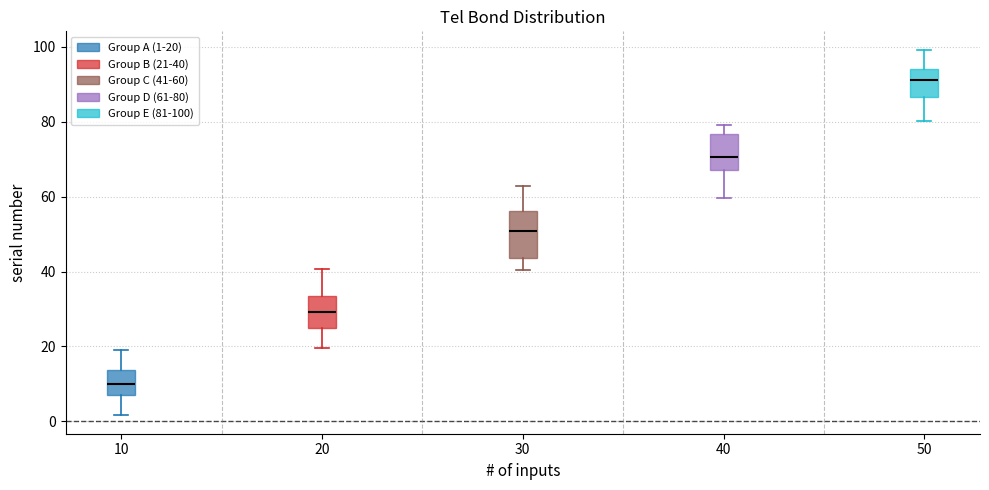

Reading left to right, transcribe this box plot: for each box, give where its median line is, the range the box spans, and where its two whiskers end, as read against the y-axis. The values are not printed on the chart, so give them approximately, as read against the axis.

10: median 10, box 8 to 14, whiskers 2 to 18
20: median 30, box 24 to 34, whiskers 20 to 40
30: median 50, box 44 to 56, whiskers 40 to 62
40: median 70, box 68 to 76, whiskers 60 to 80
50: median 92, box 86 to 94, whiskers 80 to 100